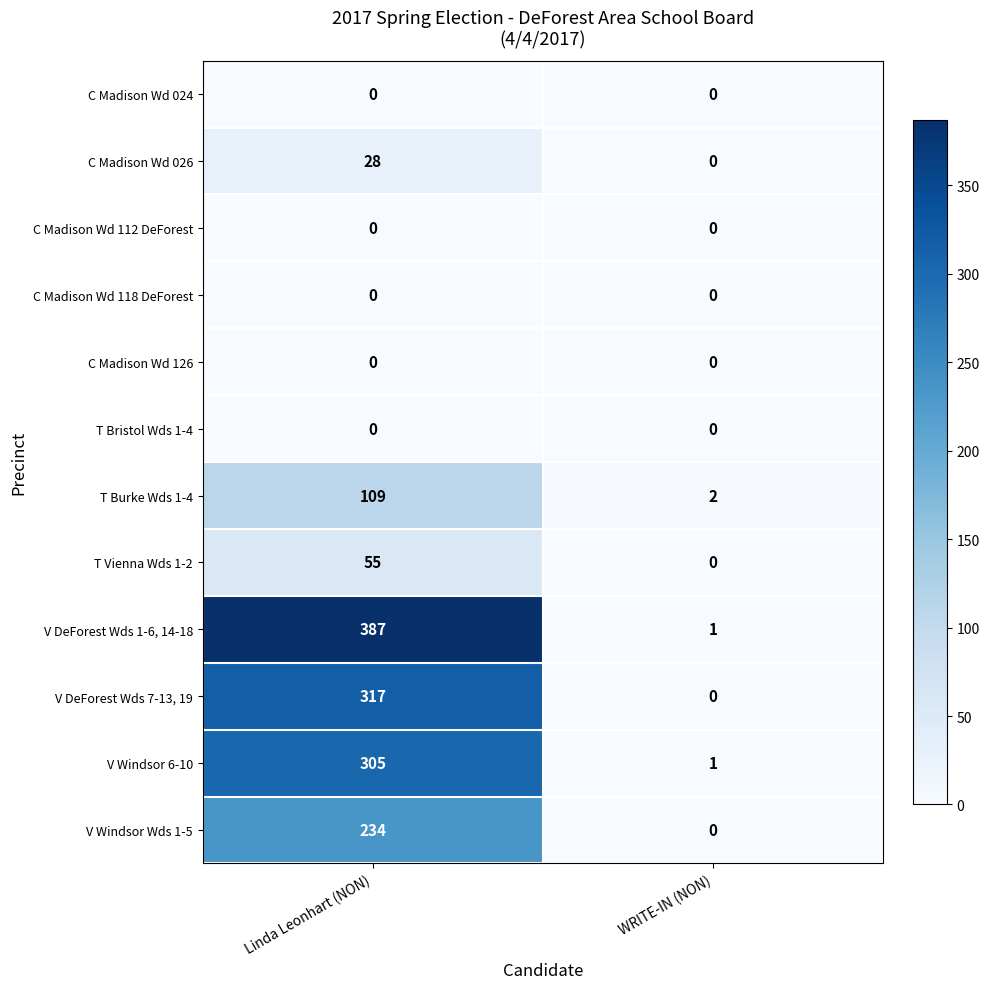

Which series has the largest range (max minus min)?

V DeForest Wds 1-6, 14-18